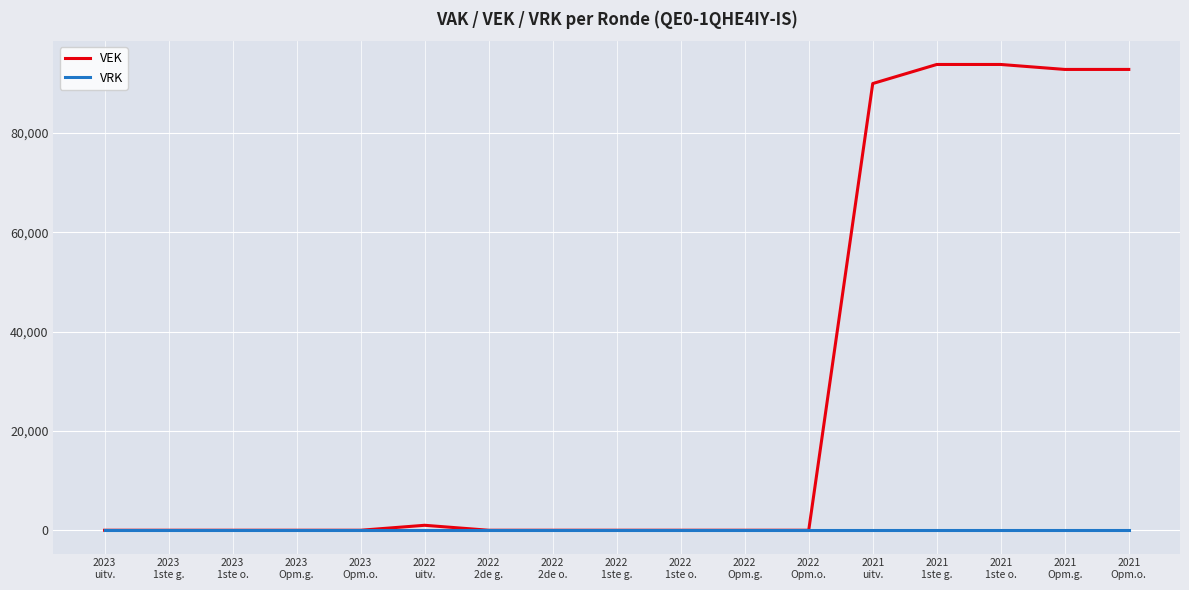

Which series has the largest total across all categories?

VEK